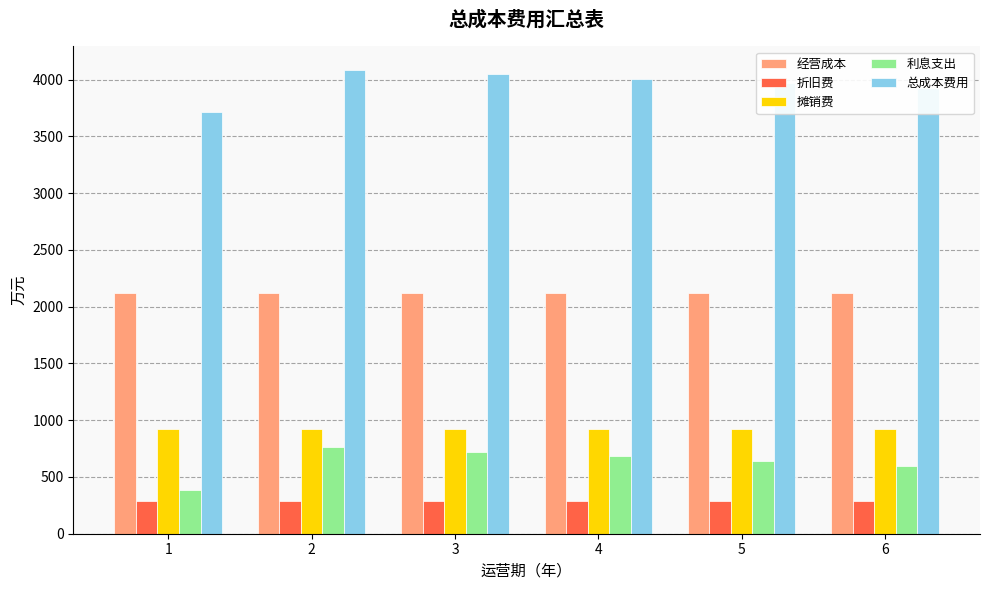

At which label is 利息支出 closest to 573?

6